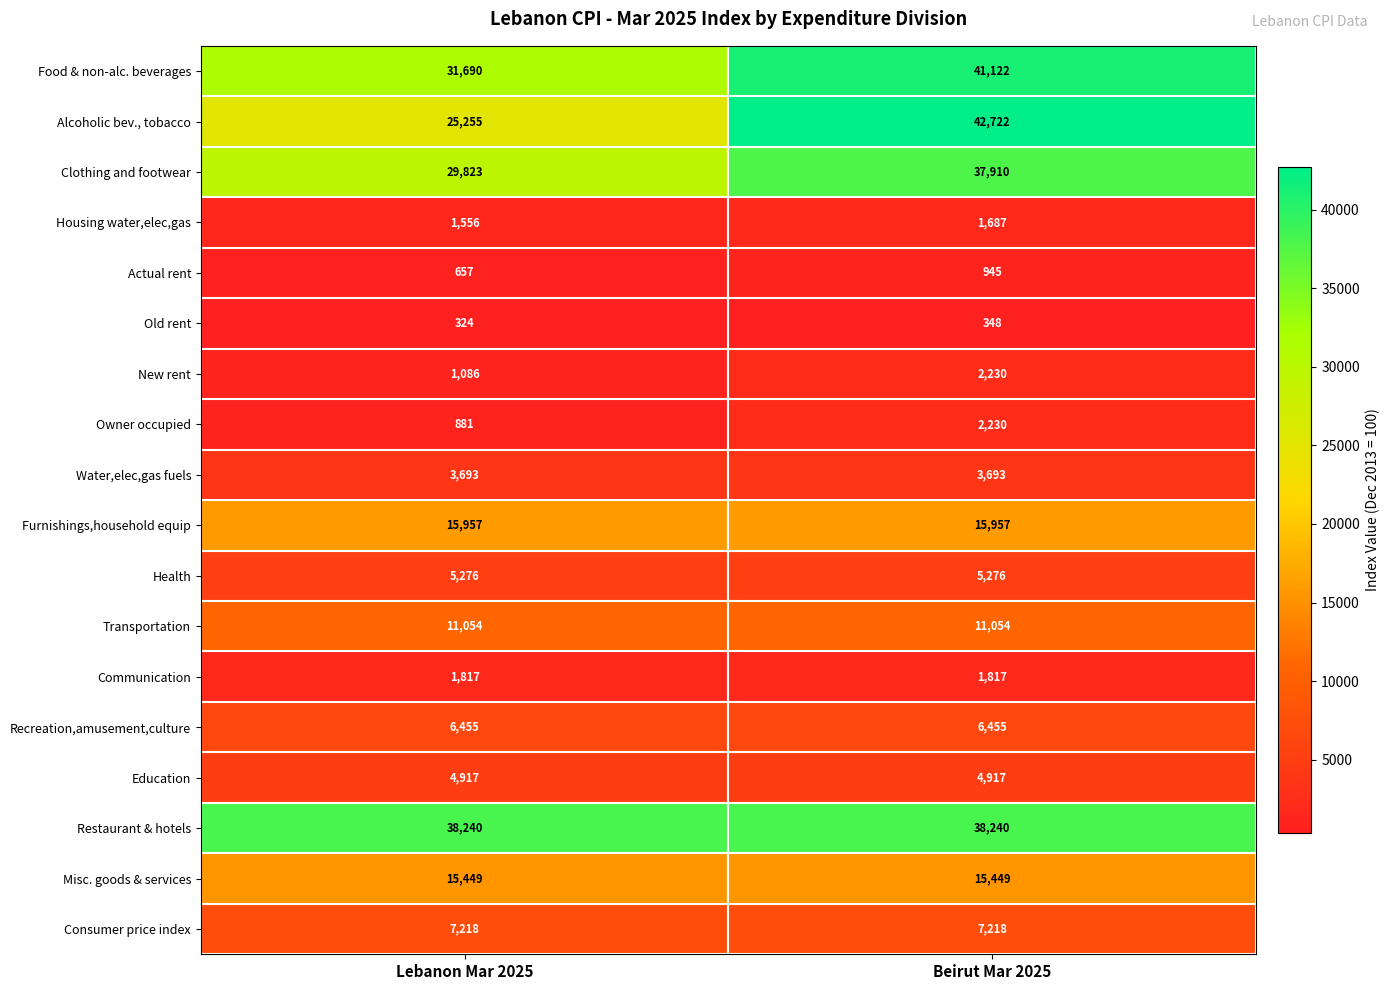

At which category is the sum across all series the highest?

Beirut Mar 2025